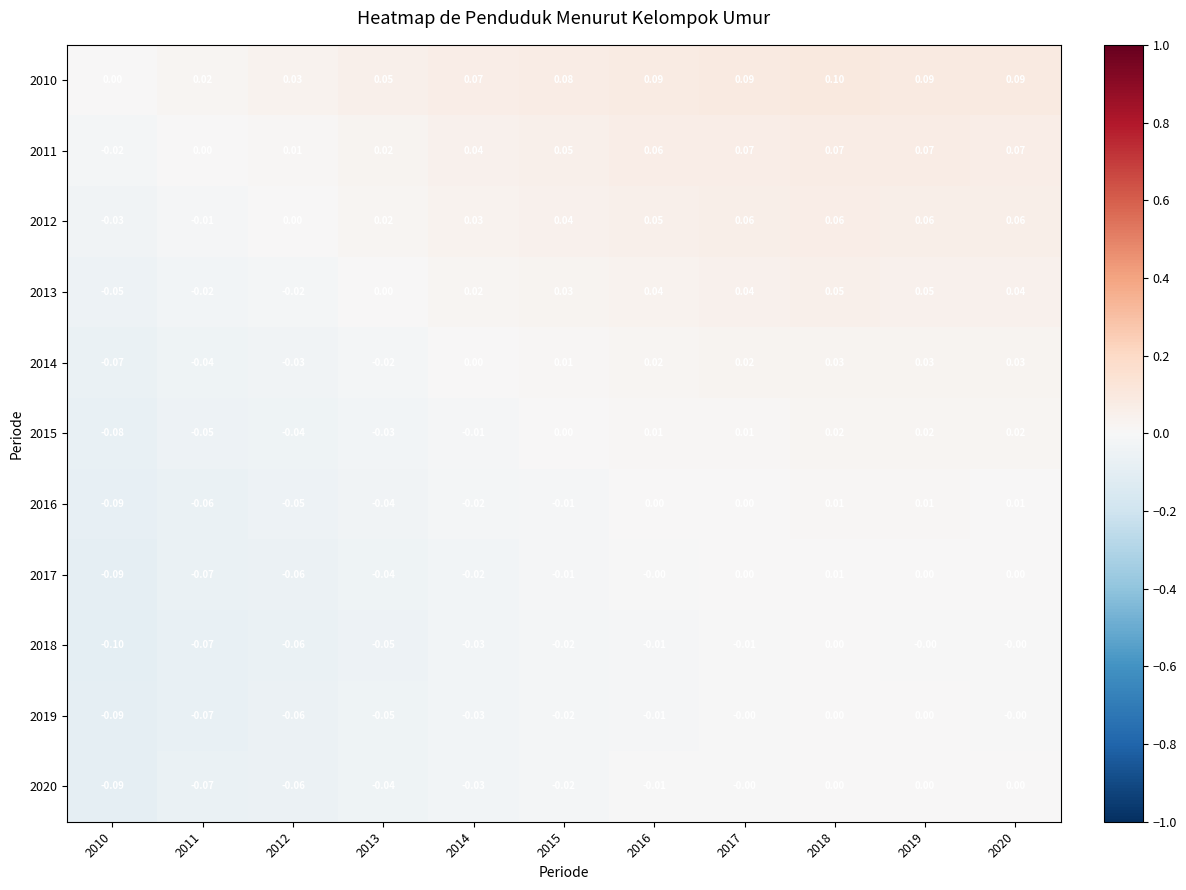

At which category is the sum across all series the highest?

2018